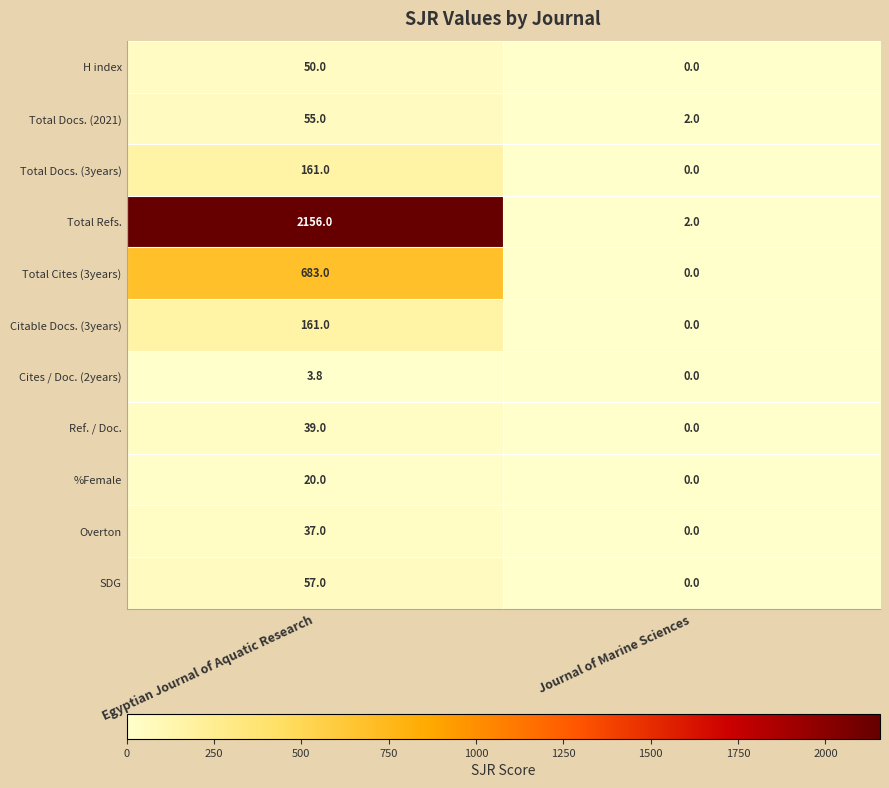

What is the total value across all series at Egyptian Journal of Aquatic Research?

3422.8